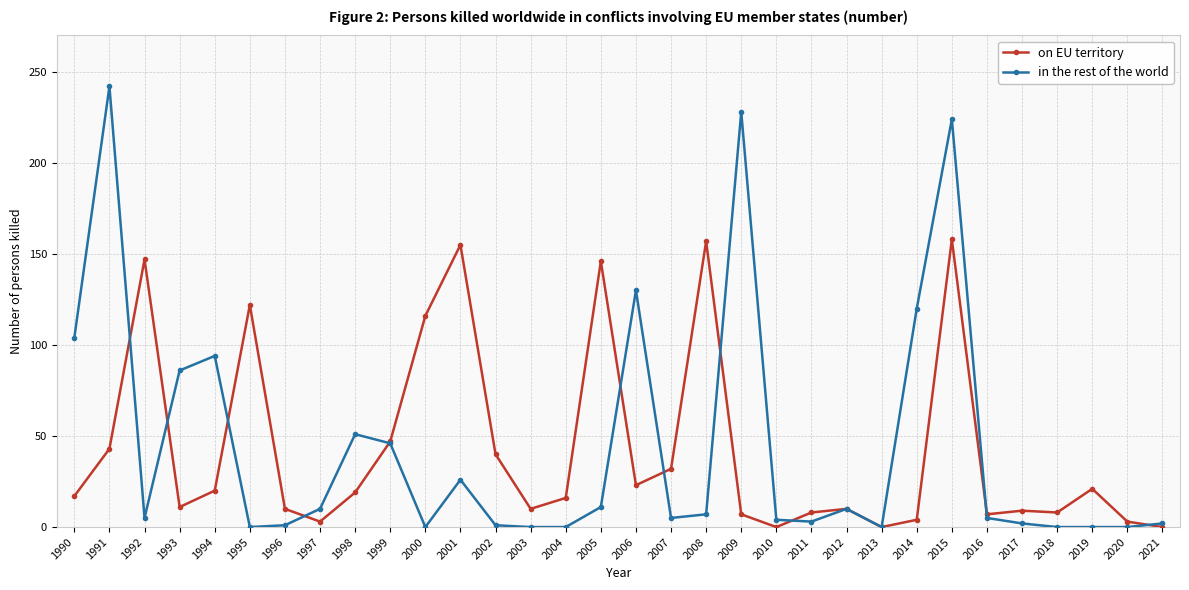

Between 1995 and 2006, which series saw the biggest shift?

in the rest of the world